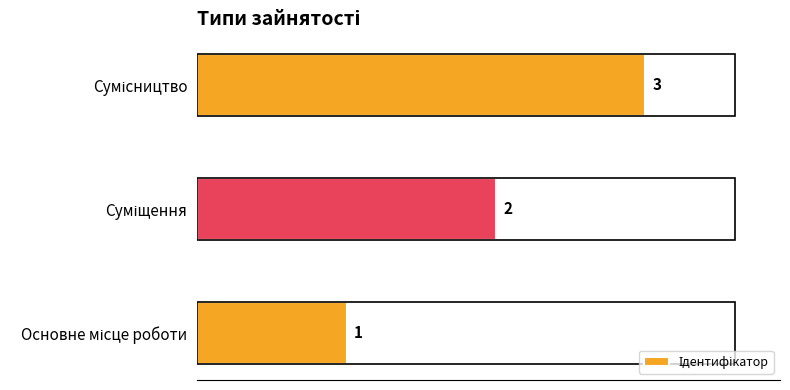

How many values are between 1 and 3?

3